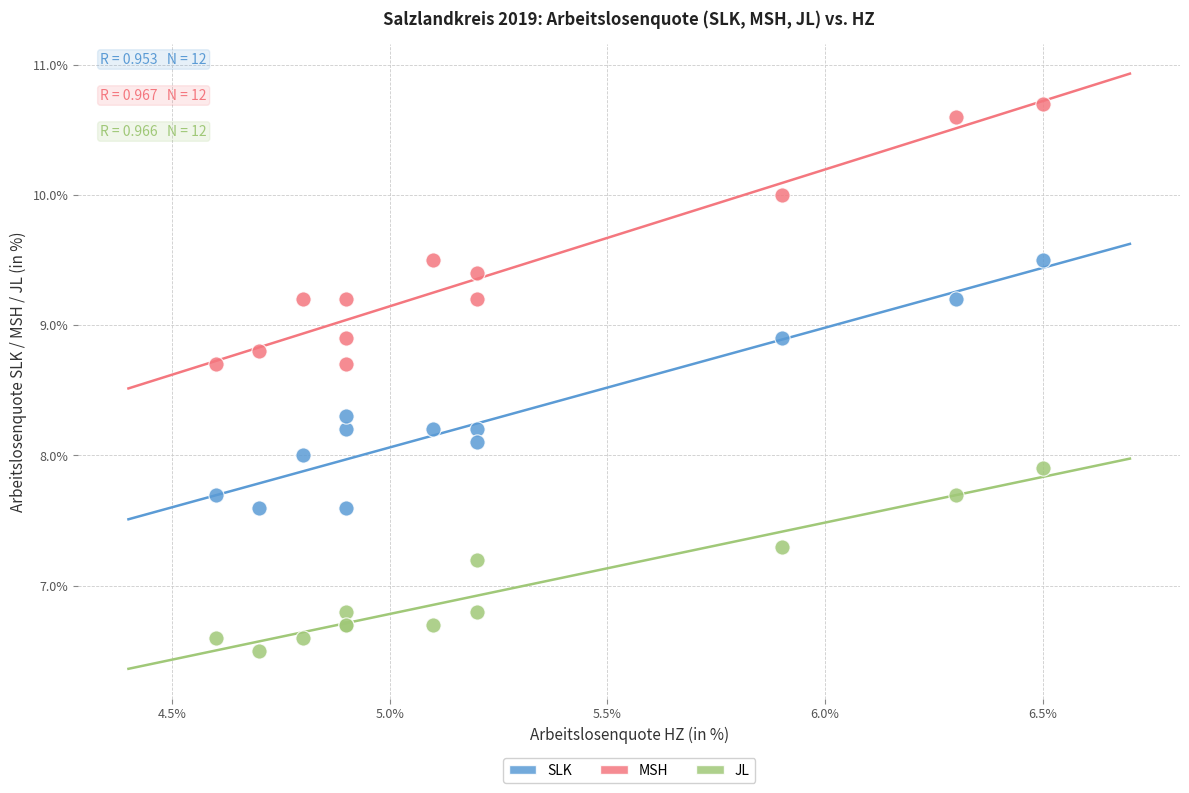

Which series has the largest Y range (max minus min)?

MSH